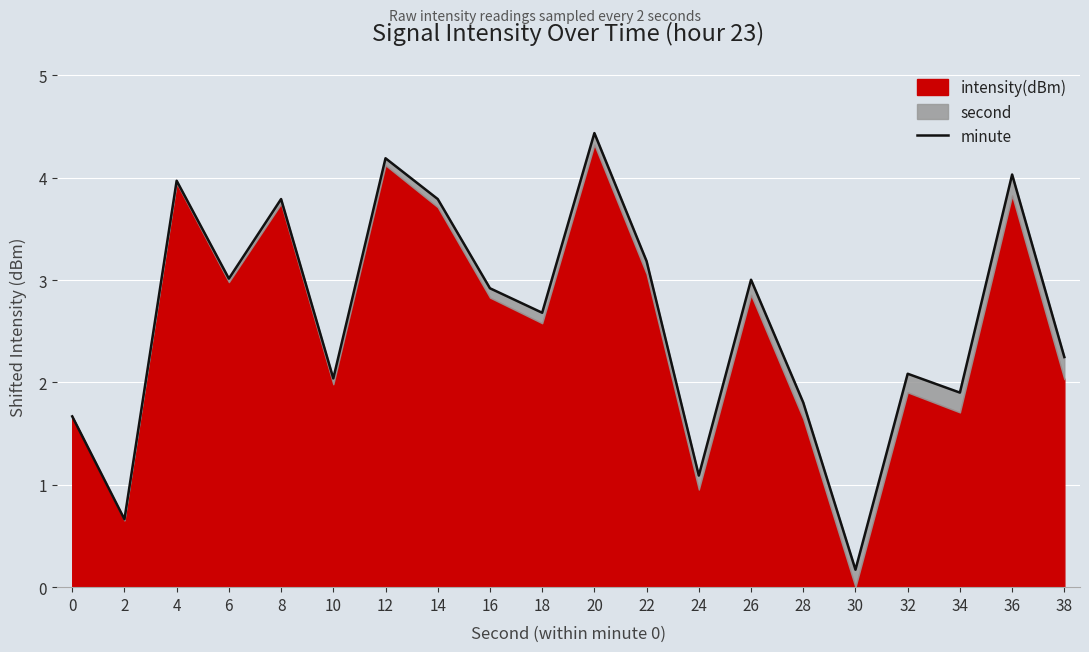

How many values are below 2?

6